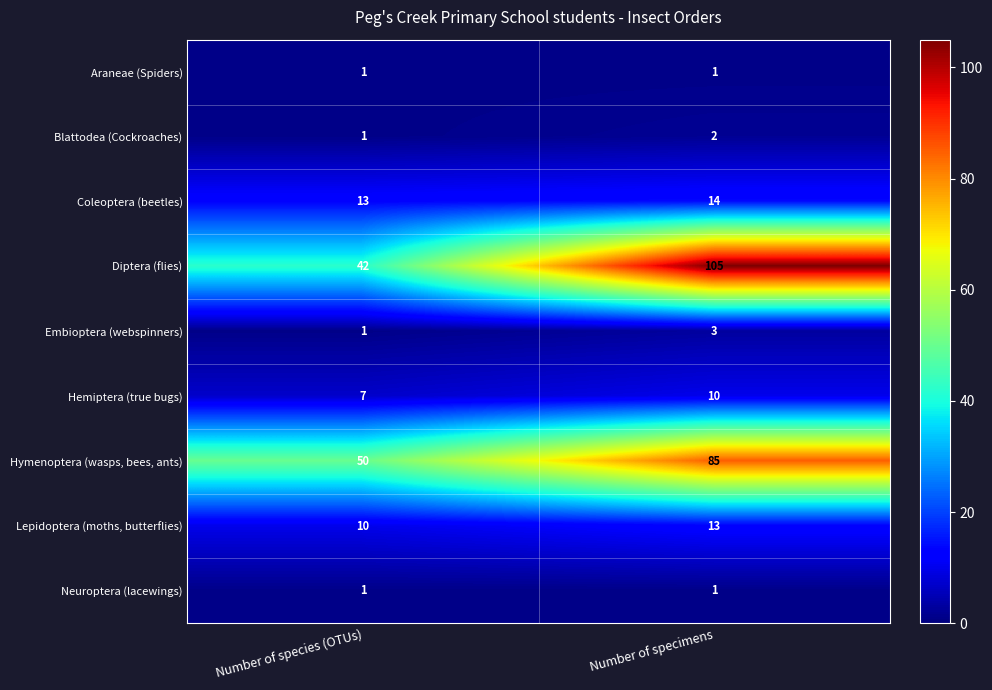

What is the sum of all Coleoptera (beetles) values?

27